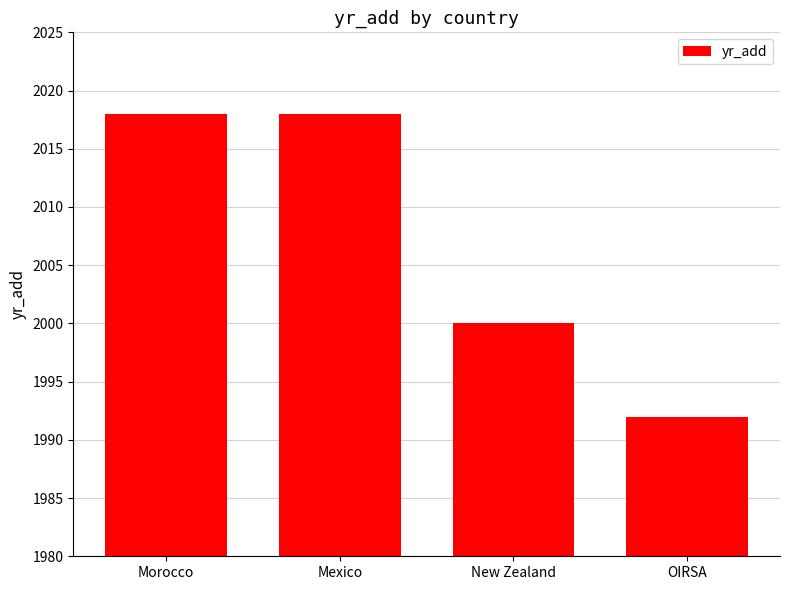

Reading left to right, transcribe all the data shown in this chart.

2018	2018	2000	1992